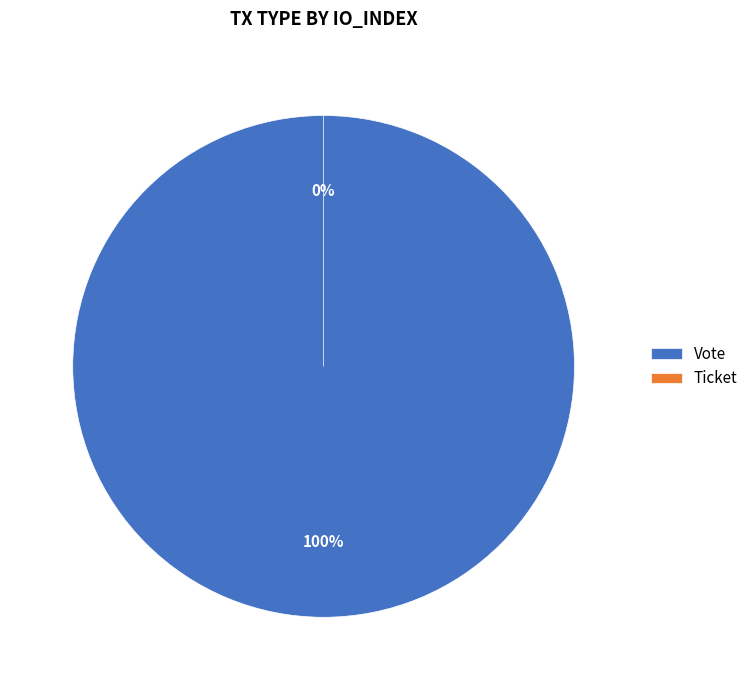

Rank the categories by value from lowest to highest.

Ticket, Vote